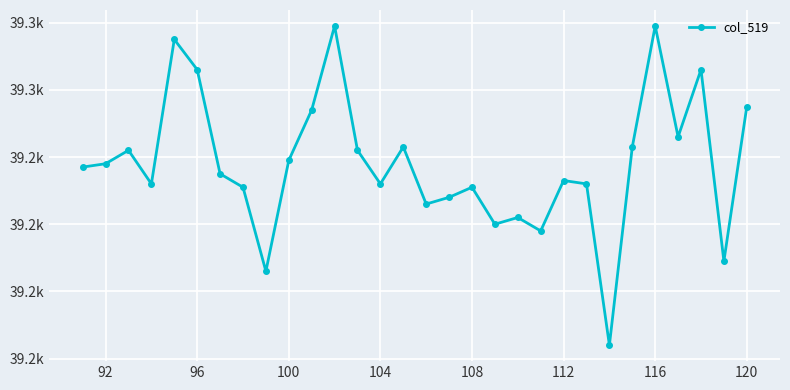

Reading left to right, list all the values displayed in this chart.

39237	39238	39242	39232	39275	39266	39235	39231	39206	39239	39254	39279	39242	39232	39243	39226	39228	39231	39220	39222	39218	39233	39232	39184	39243	39279	39246	39266	39209	39255